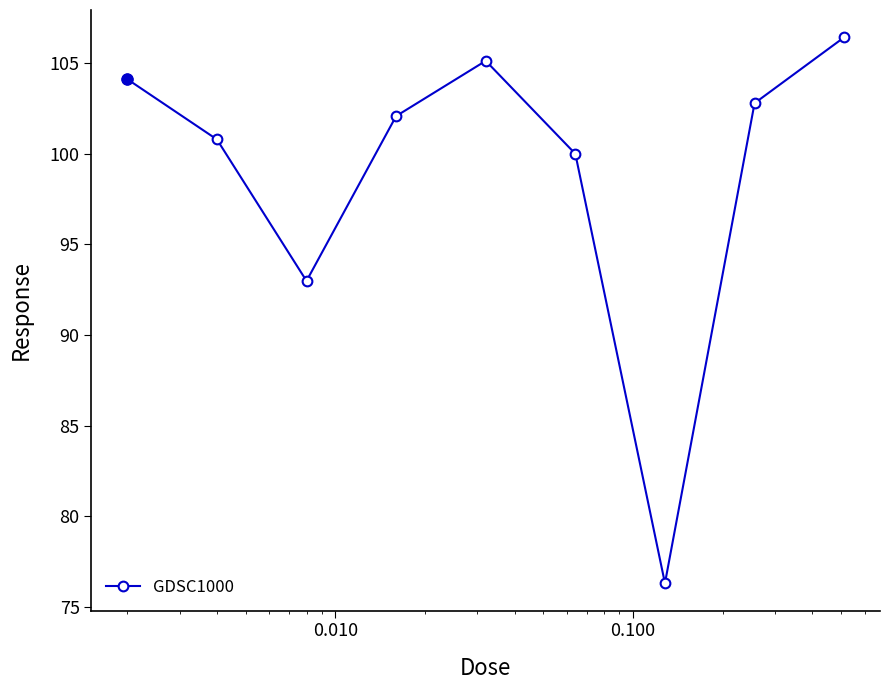

What is the value of the 1st point from the left?

104.1